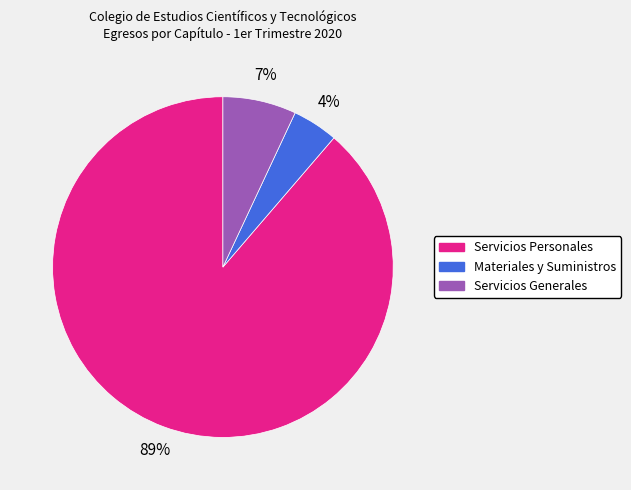

To the nearest percent, what portion does Servicios Personales represent?

89%